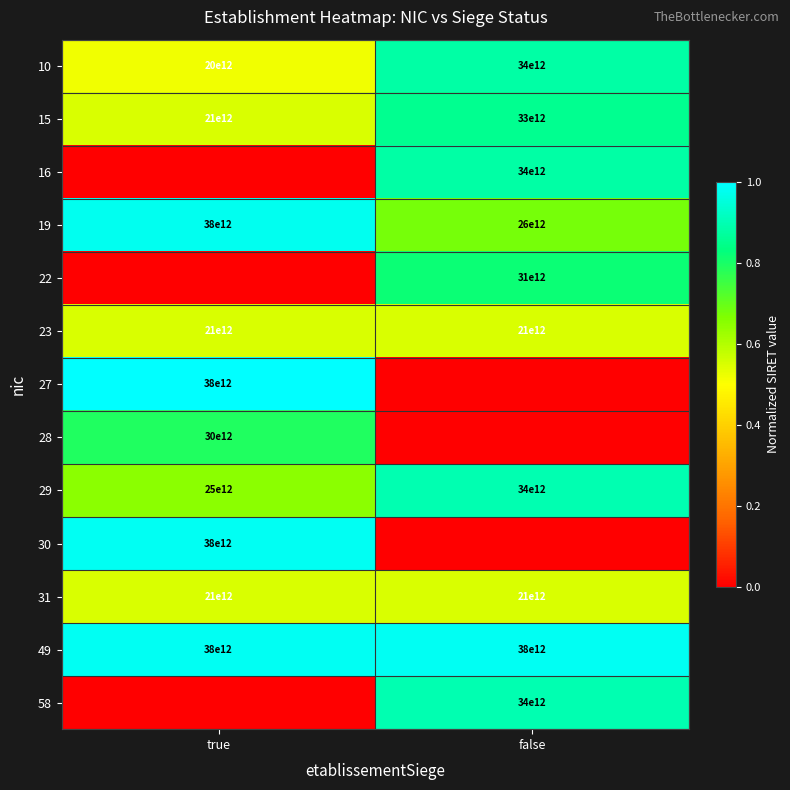

At which label is 49 closest to 38000000000000?

true